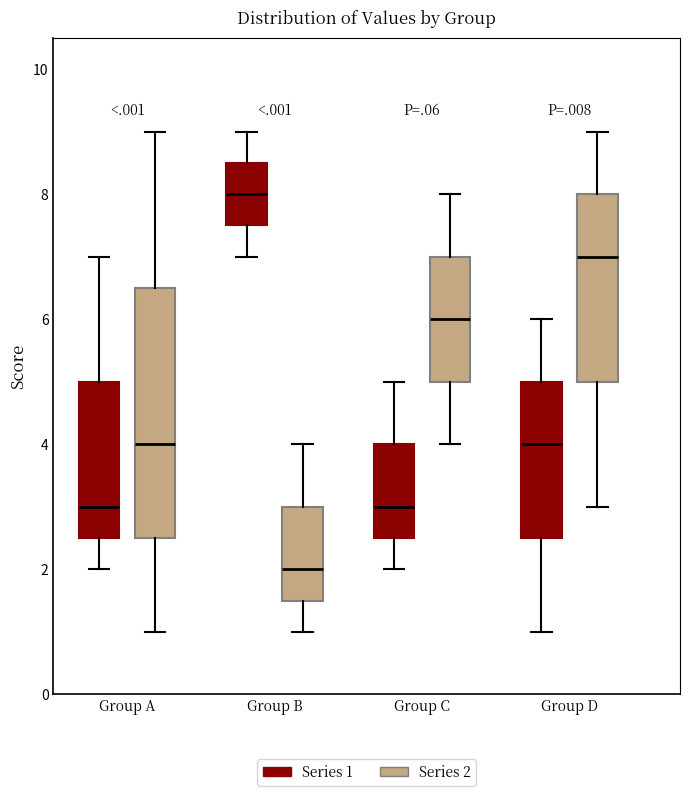

Reading left to right, read every box against the y-axis: the position of its median line, the range the box covers, and the ends of its whiskers. The values are not printed on the chart, so give them approximately, as read against the axis.

Group A (Series 1): median 3.0, box 2.6 to 5.0, whiskers 2.0 to 7.0
Group A (Series 2): median 4.0, box 2.6 to 6.6, whiskers 1.0 to 9.0
Group B (Series 1): median 8.0, box 7.6 to 8.6, whiskers 7.0 to 9.0
Group B (Series 2): median 2.0, box 1.6 to 3.0, whiskers 1.0 to 4.0
Group C (Series 1): median 3.0, box 2.6 to 4.0, whiskers 2.0 to 5.0
Group C (Series 2): median 6.0, box 5.0 to 7.0, whiskers 4.0 to 8.0
Group D (Series 1): median 4.0, box 2.6 to 5.0, whiskers 1.0 to 6.0
Group D (Series 2): median 7.0, box 5.0 to 8.0, whiskers 3.0 to 9.0